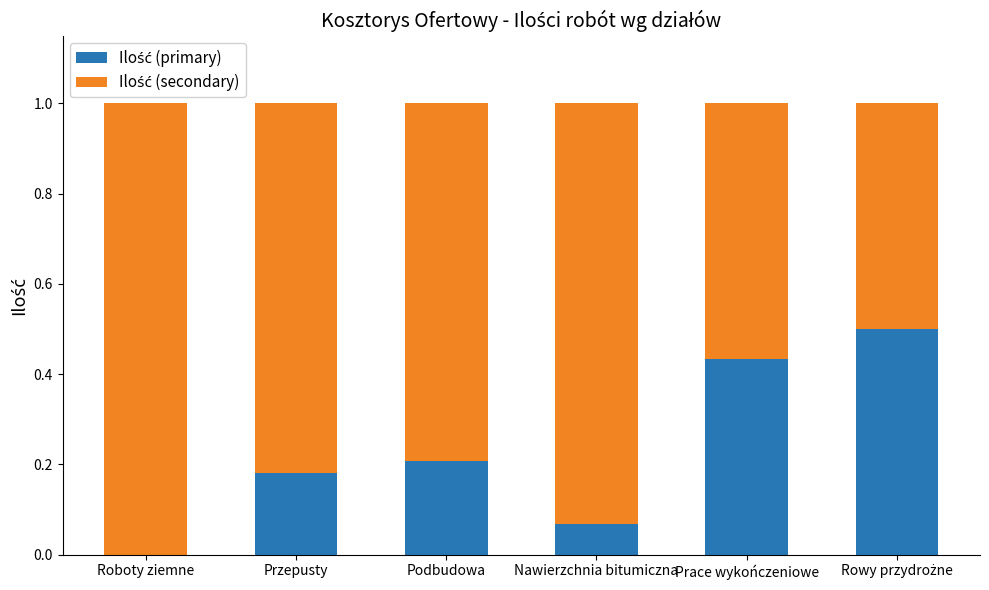

Which category has the lowest value in the Ilość (primary) series?

Roboty ziemne